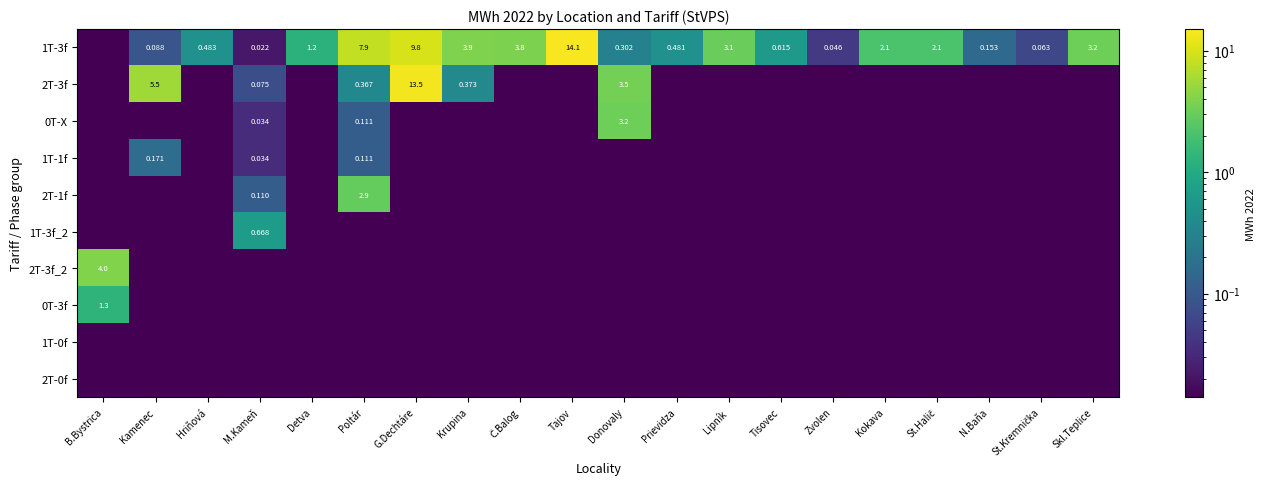

At Tisovec, list the series in order from largest to smallest.

1T-3f, 2T-3f, 0T-X, 1T-1f, 2T-1f, 1T-3f_2, 2T-3f_2, 0T-3f, 1T-0f, 2T-0f